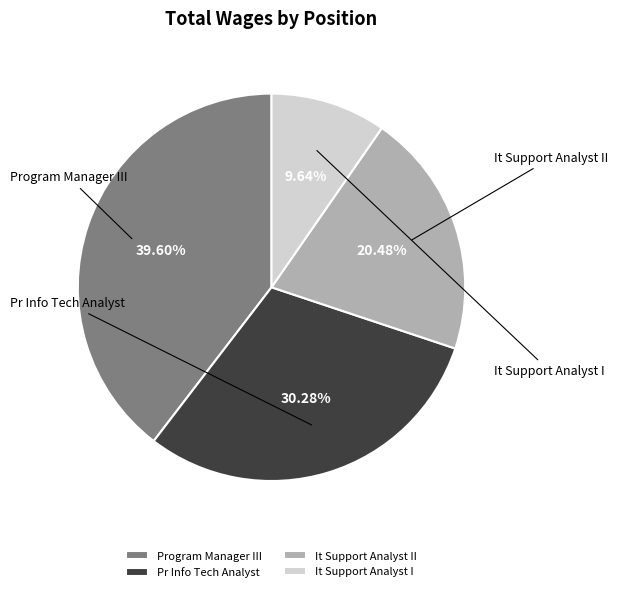

Is it true that It Support Analyst I is 19% of the pie?

False